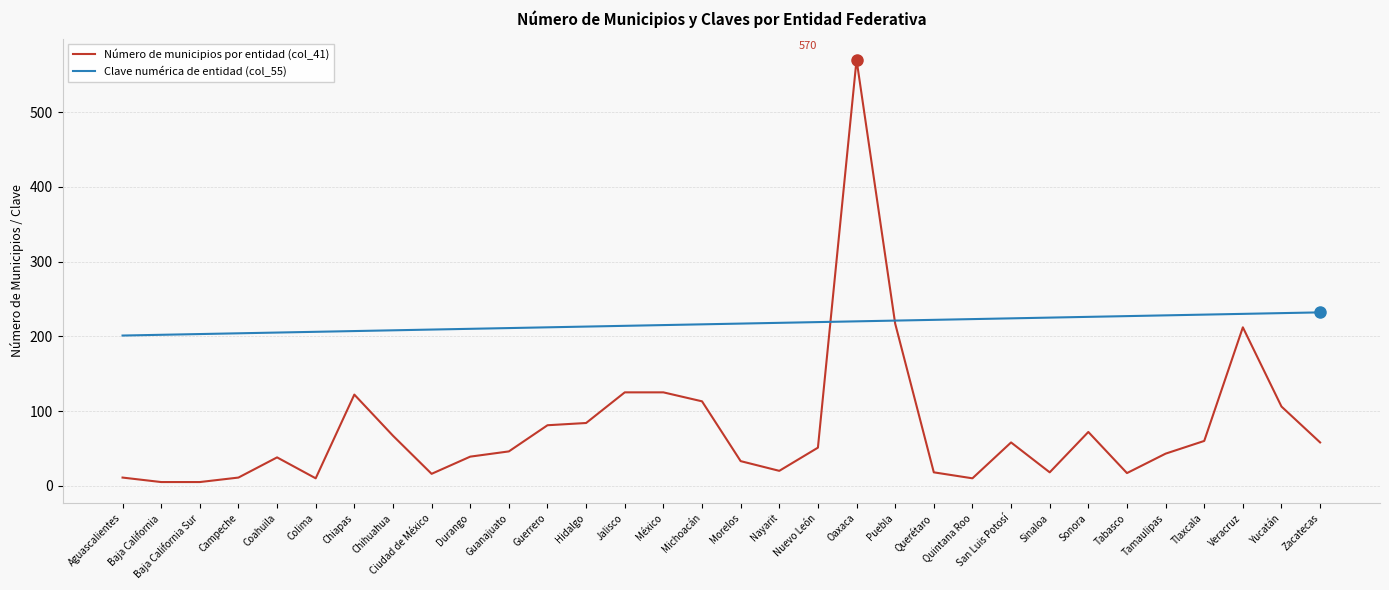

Rank the series by their average value, from highest to lowest.

Clave numérica de entidad (col_55), Número de municipios por entidad (col_41)